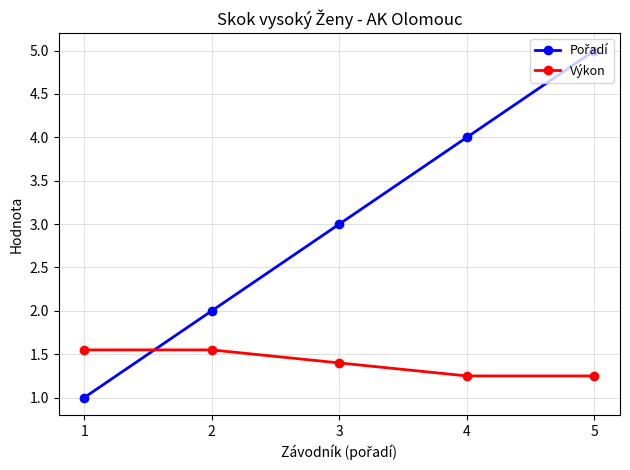

True or false: Výkon has more than 1 points higher than both neighbors.

False